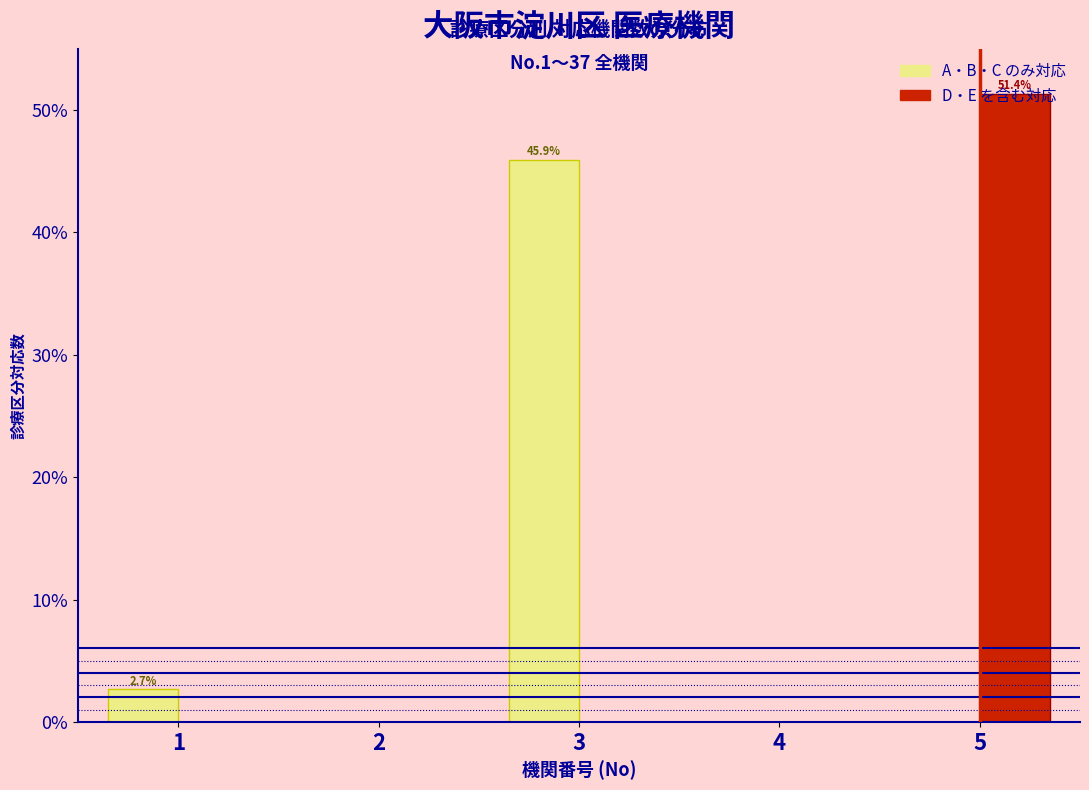

At which category is the sum across all series the highest?

5